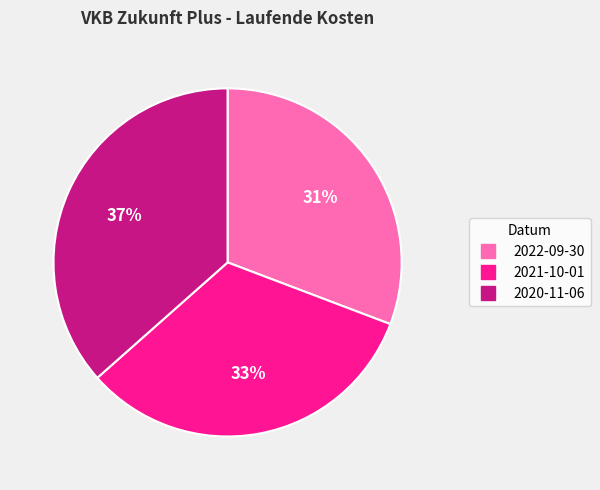

Is there a majority slice in this chart?

No